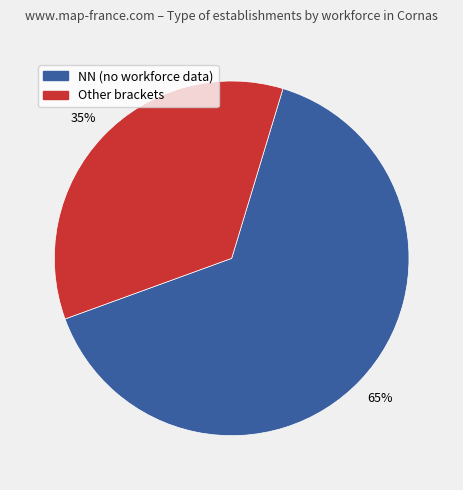

Is there a majority slice in this chart?

Yes